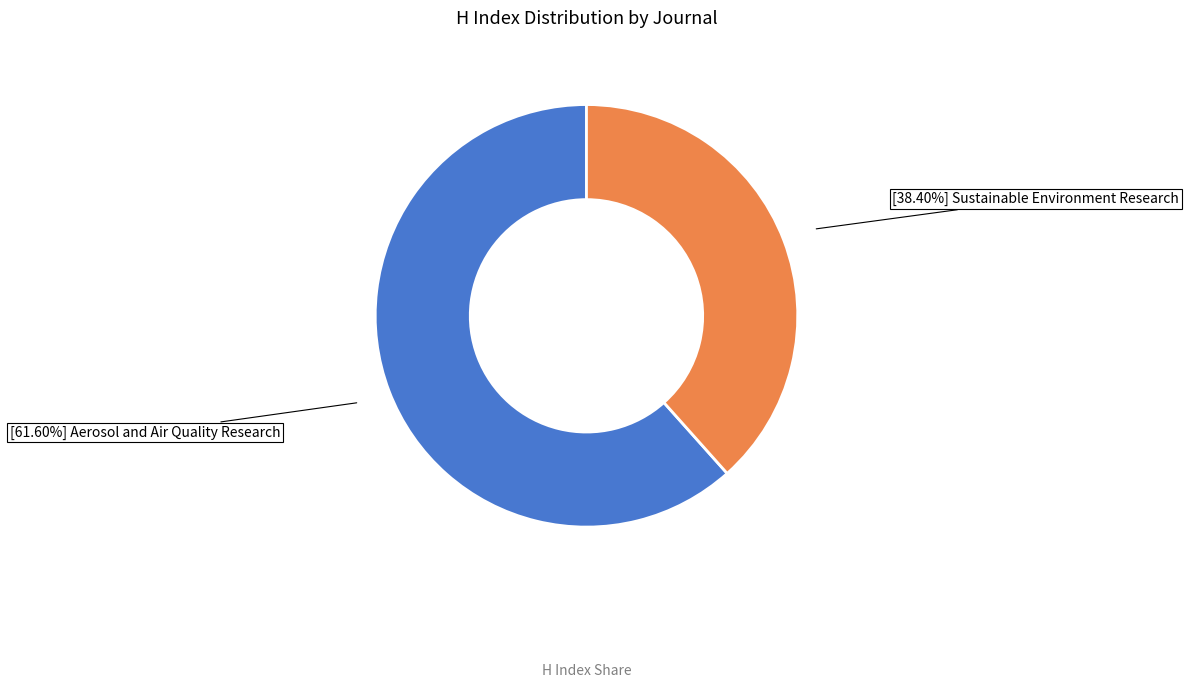

Does any single category account for the majority?

Yes